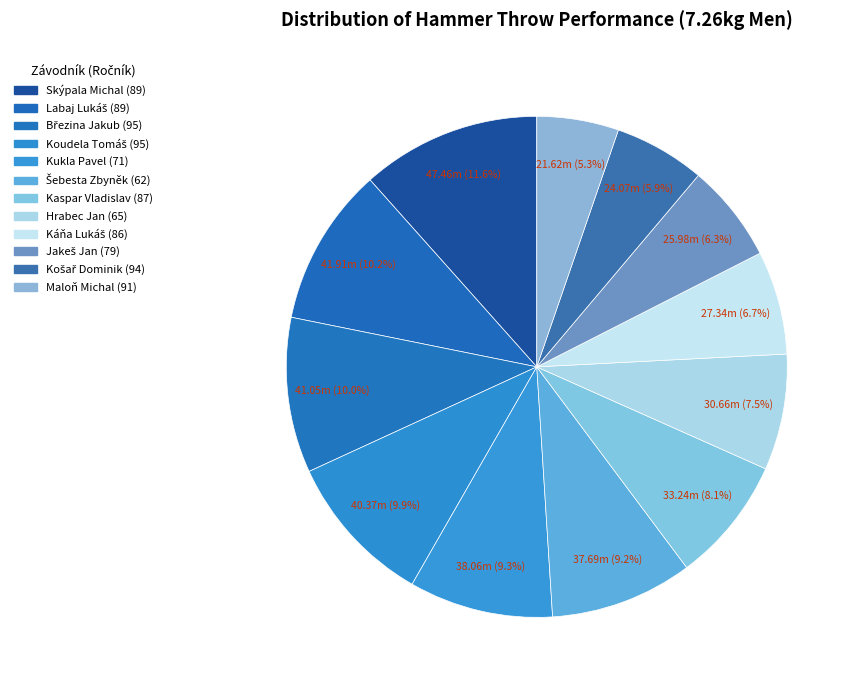

To the nearest percent, what is the combined percentage of Kukla Pavel (71) and Kaspar Vladislav (87)?

17%